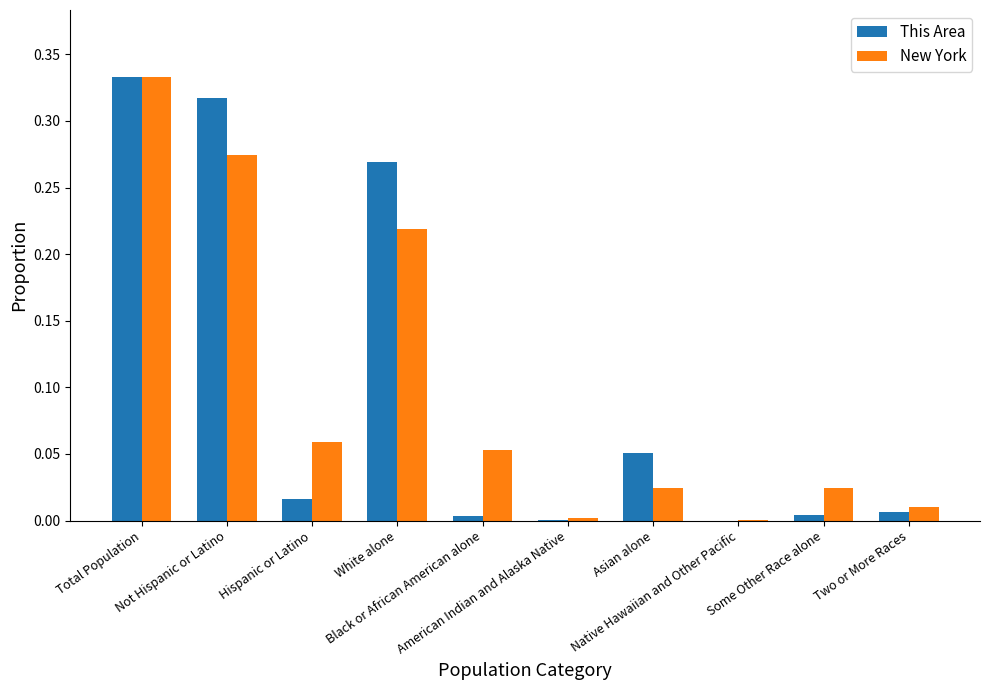

What is the sum of all This Area values?

1.0